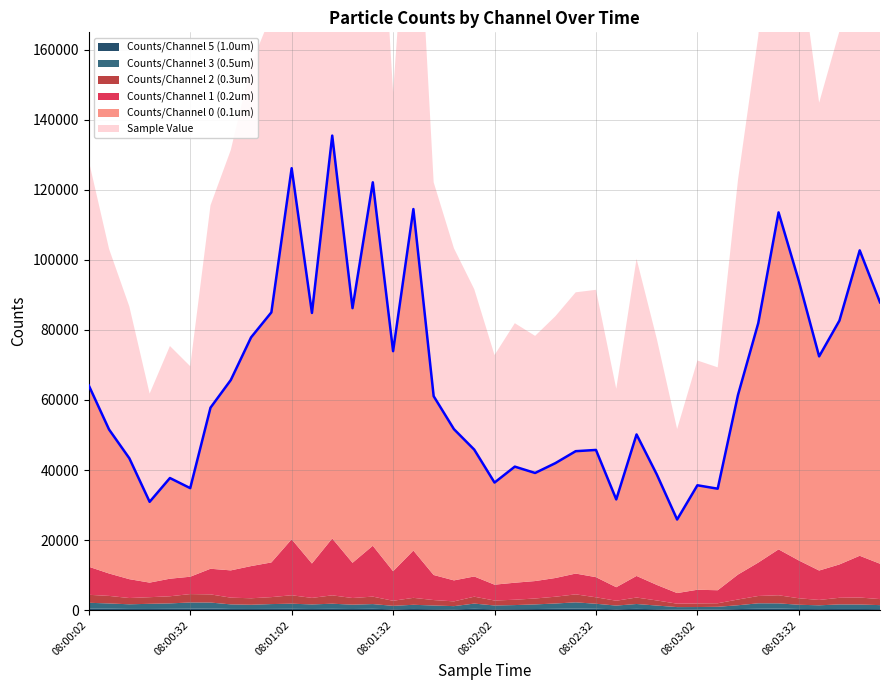

List the series in order of their peak value, highest first.

Sample Value, Counts/Channel 0 (0.1um), Counts/Channel 1 (0.2um), Counts/Channel 2 (0.3um), Counts/Channel 3 (0.5um), Counts/Channel 5 (1.0um)